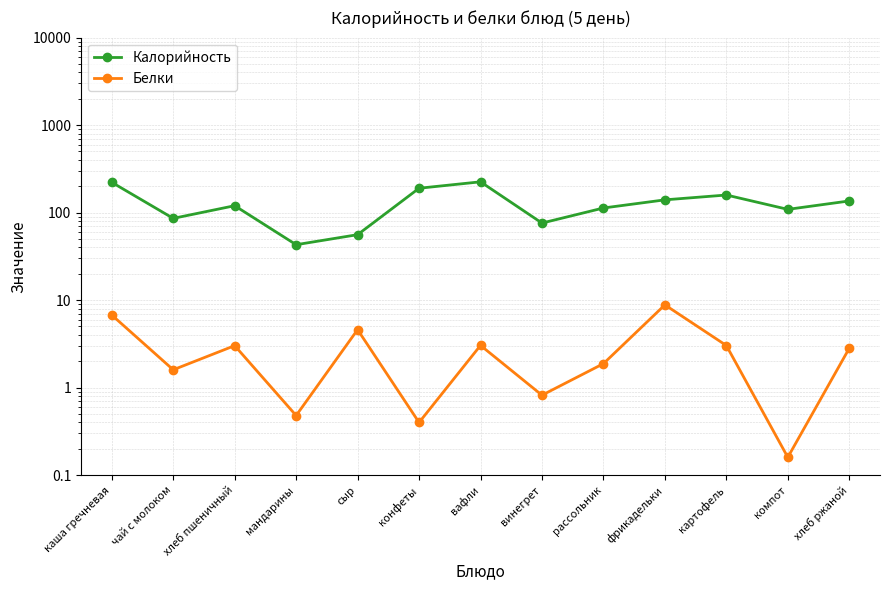

At which label is Белки closest to 4?

сыр